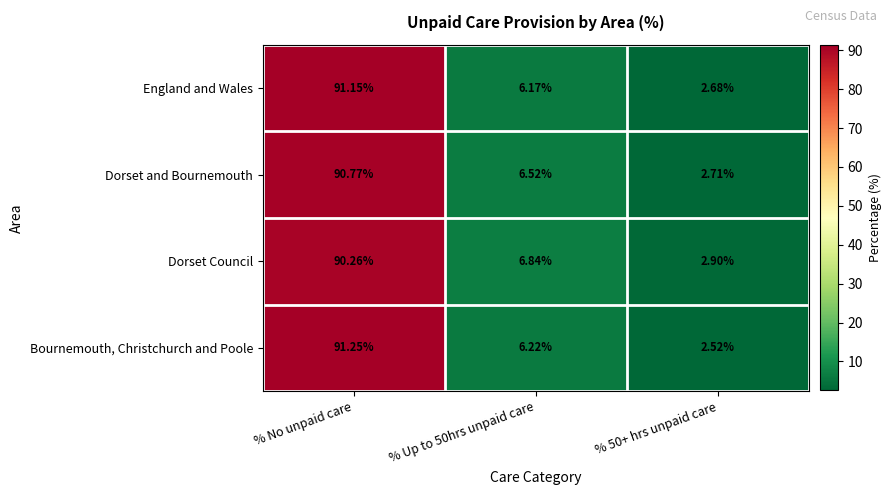

Which series has the largest range (max minus min)?

Bournemouth, Christchurch and Poole